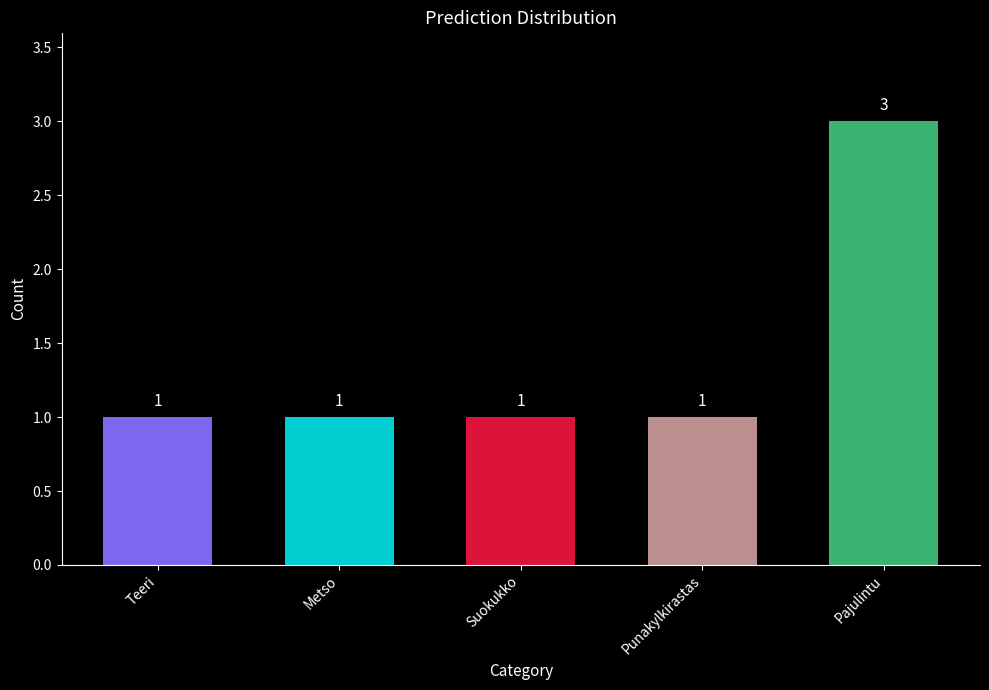

What is the smallest value displayed?

1